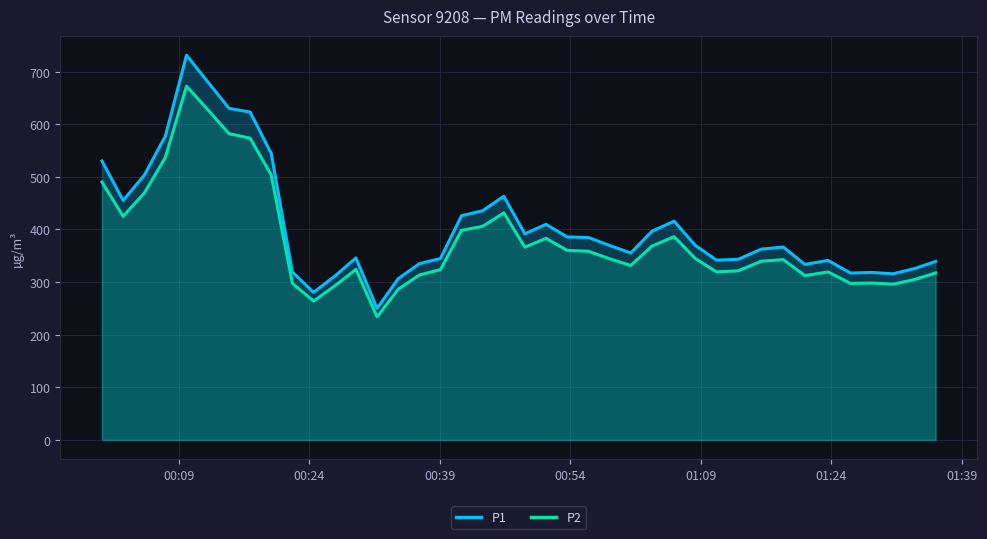

Reading left to right, transcribe all the data shown in this chart.

P1: 530.0	455.1	503.2	577.0	731.2	680.3	630.2	623.0	544.6	319.0	280.3	311.3	345.8	250.0	306.4	334.8	344.6	425.9	435.5	463.0	391.6	409.7	385.7	384.6	369.5	355.1	396.5	415.7	369.7	341.6	343.2	362.6	366.5	333.6	341.0	317.0	318.3	315.6	325.3	339.1
P2: 490.1	424.9	469.1	536.6	672.4	627.5	582.1	573.4	503.6	297.6	263.8	292.8	324.1	233.9	286.4	313.3	323.6	398.1	405.9	431.5	366.2	383.1	360.1	358.5	344.3	331.4	368.3	386.2	344.8	319.3	321.4	339.6	342.6	312.3	319.1	297.3	298.1	295.9	304.6	317.2